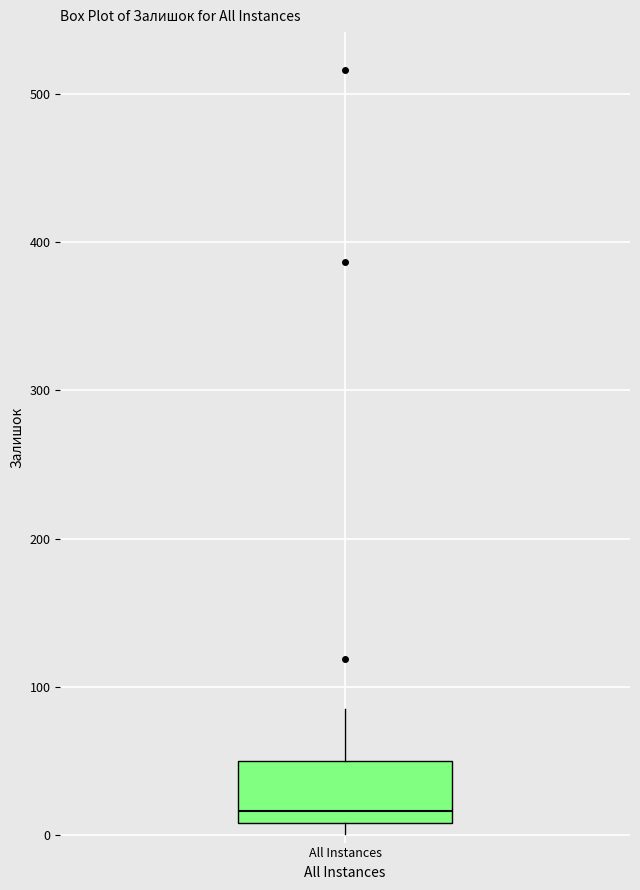

Where does the upper whisker of the box for All Instances end on the y-axis? The values are not printed on the chart, so give them approximately, as read against the axis.

90